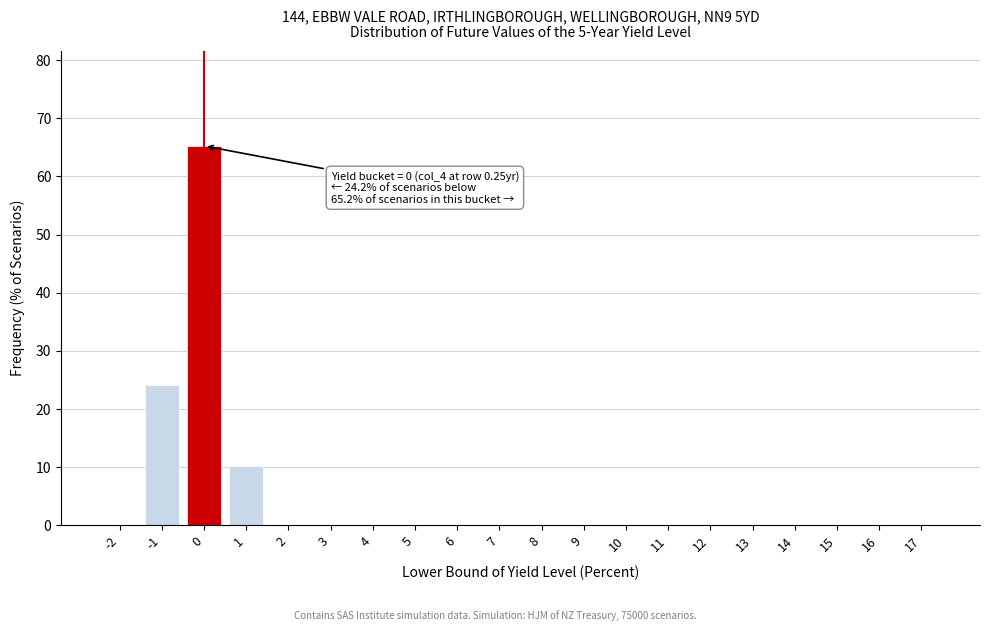

What is the maximum value shown in the chart?

65.2